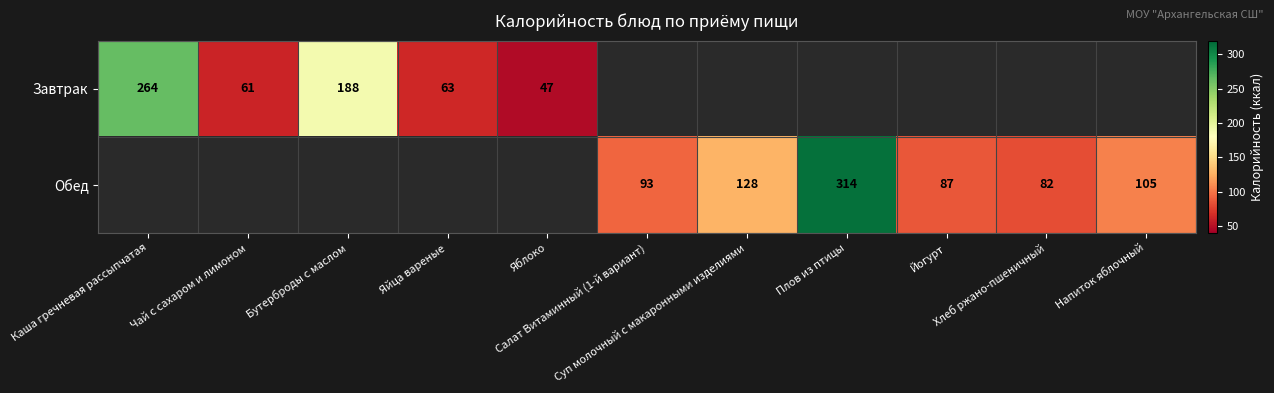

Which series has the widest spread of values?

Обед